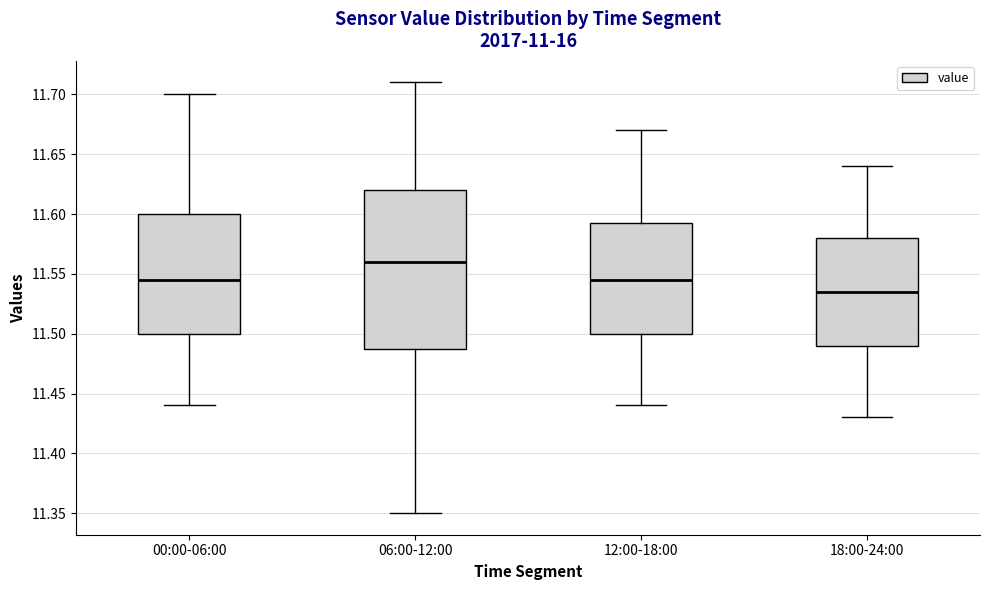

Which box's median line is the lowest?

18:00-24:00